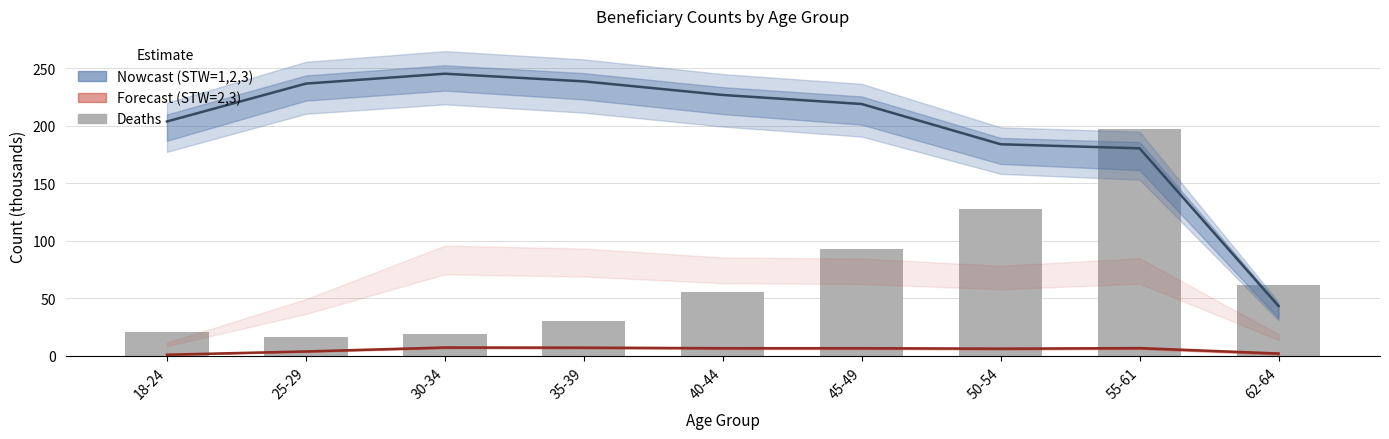

What is the value of the 1st bar from the left?

21.1